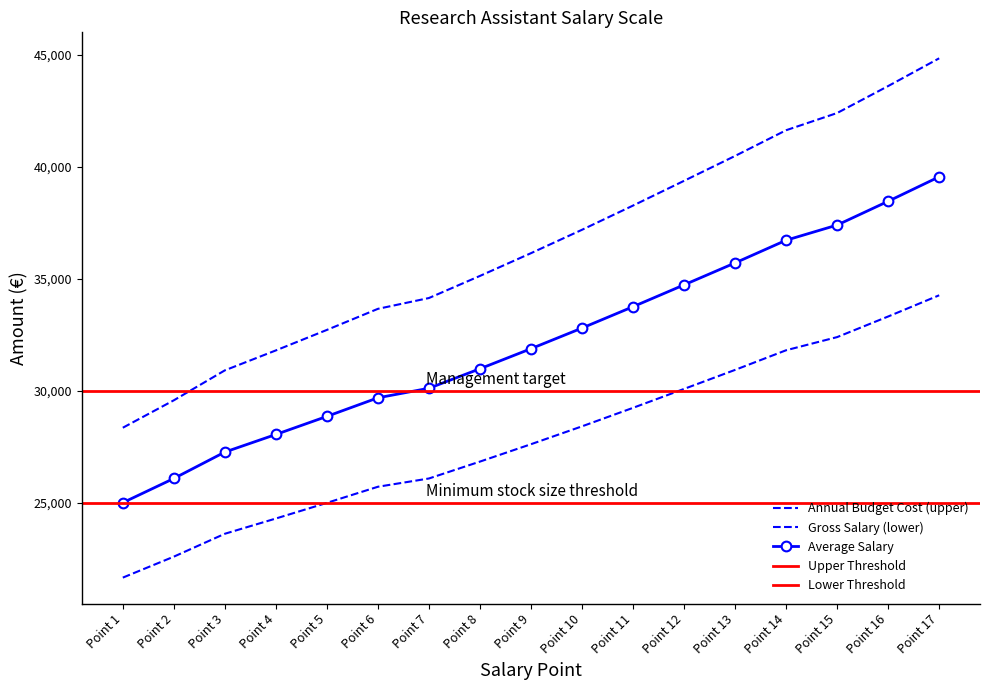

At how many categories does at least one series exceed 43974?

1